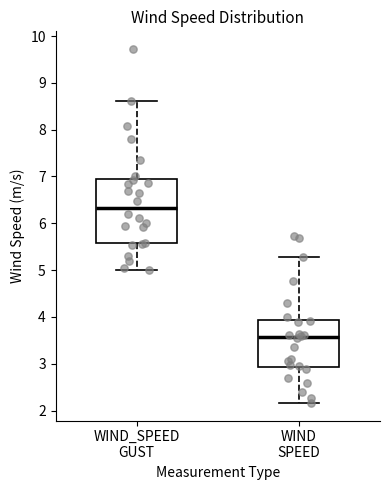

Reading left to right, transcribe this box plot: for each box, give where its median line is, the range the box spans, and where its two whiskers end, as read against the y-axis. The values are not printed on the chart, so give them approximately, as read against the axis.

WIND_SPEED GUST: median 6.3, box 5.6 to 6.9, whiskers 5.0 to 8.6
WIND SPEED: median 3.6, box 2.9 to 3.9, whiskers 2.2 to 5.3